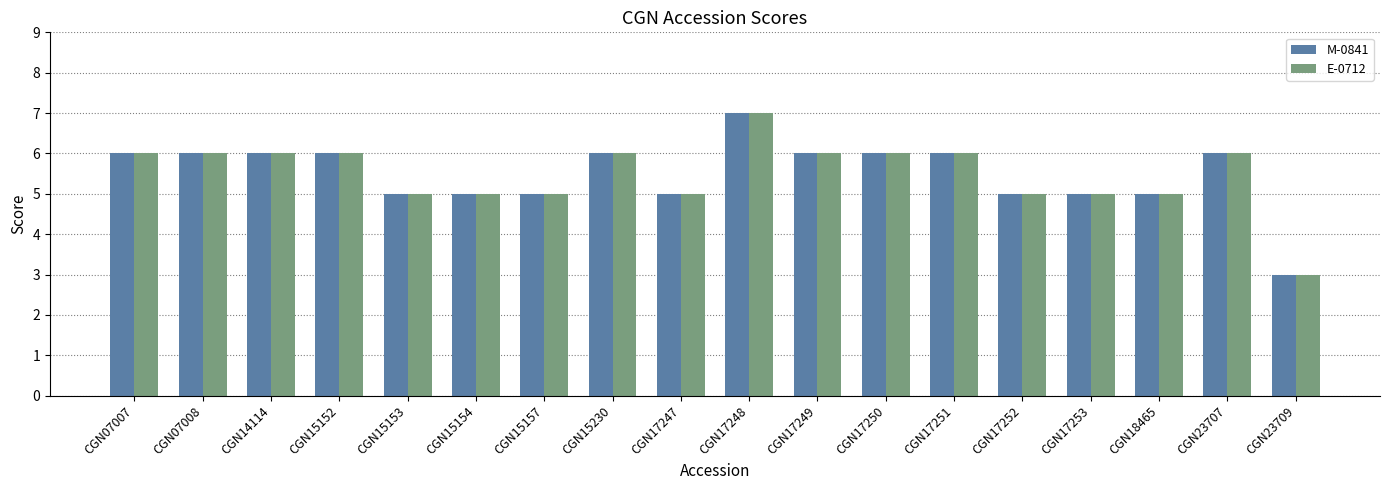

Count the number of data series in this chart.

2